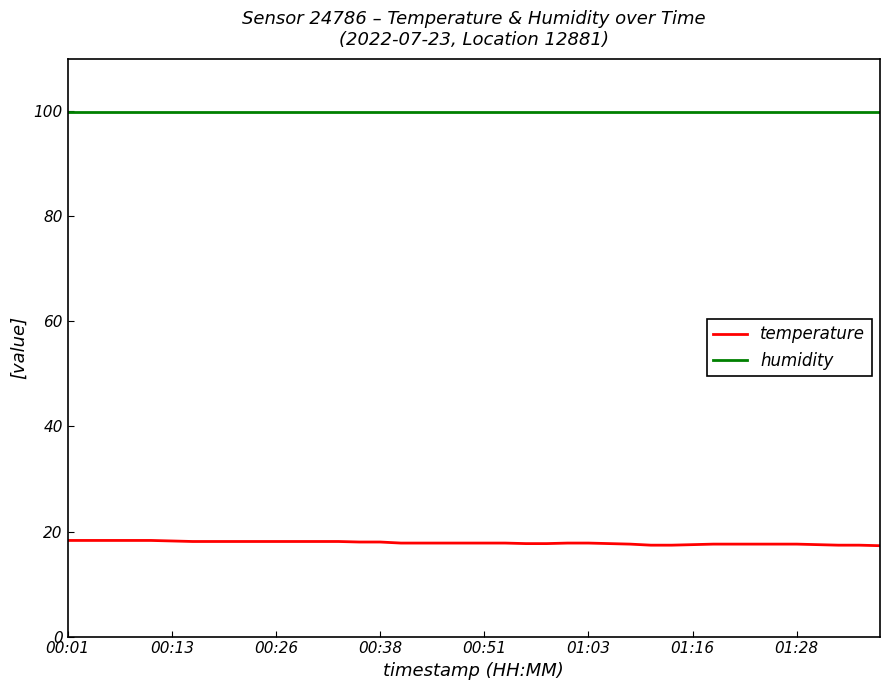

What is the minimum value shown in the chart?

17.3